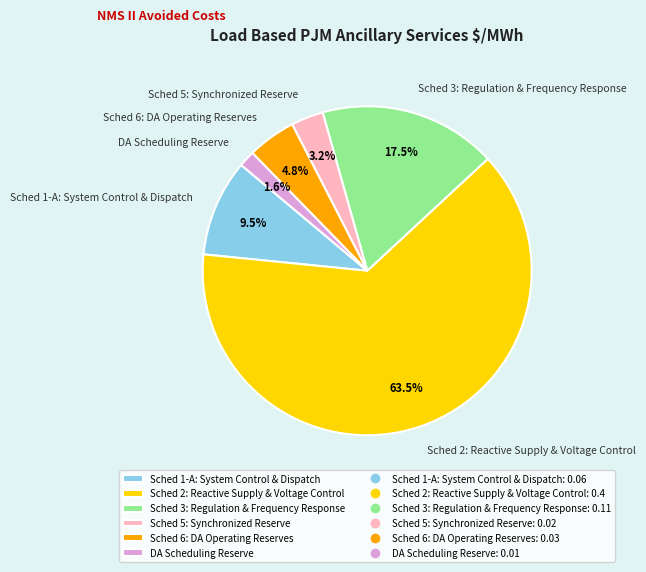

Between DA Scheduling Reserve and Sched 6: DA Operating Reserves, which is larger?

Sched 6: DA Operating Reserves